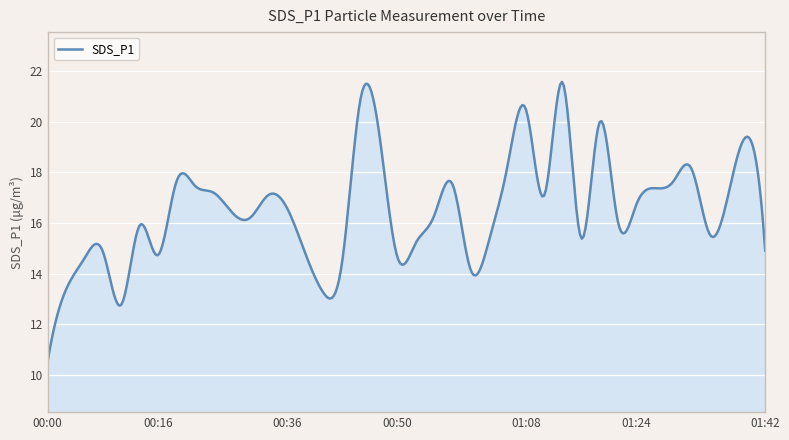

What is the difference between the maximum and minimum values?

11.0